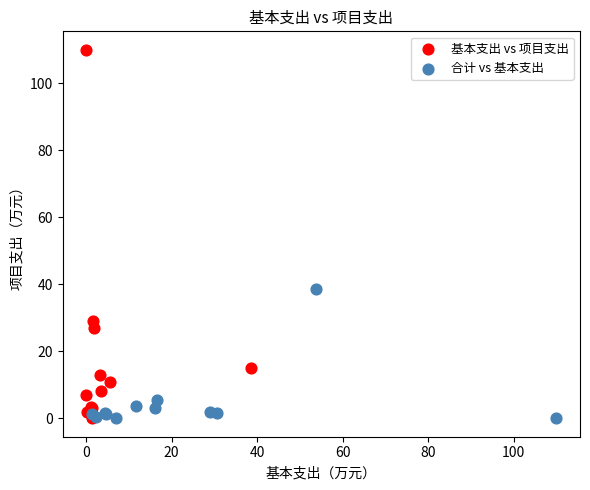

Which series contains the highest Y value?

基本支出 vs 项目支出